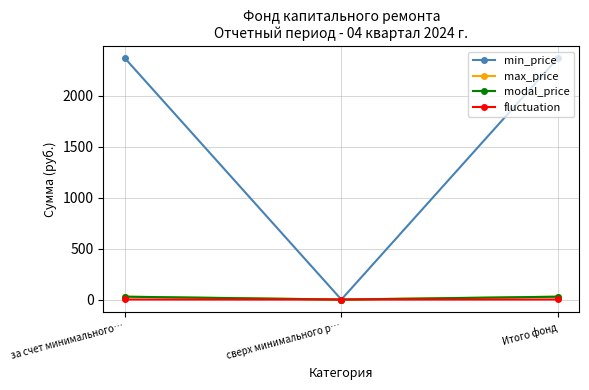

What is the label of the 2nd point from the left?

сверх минимального р…